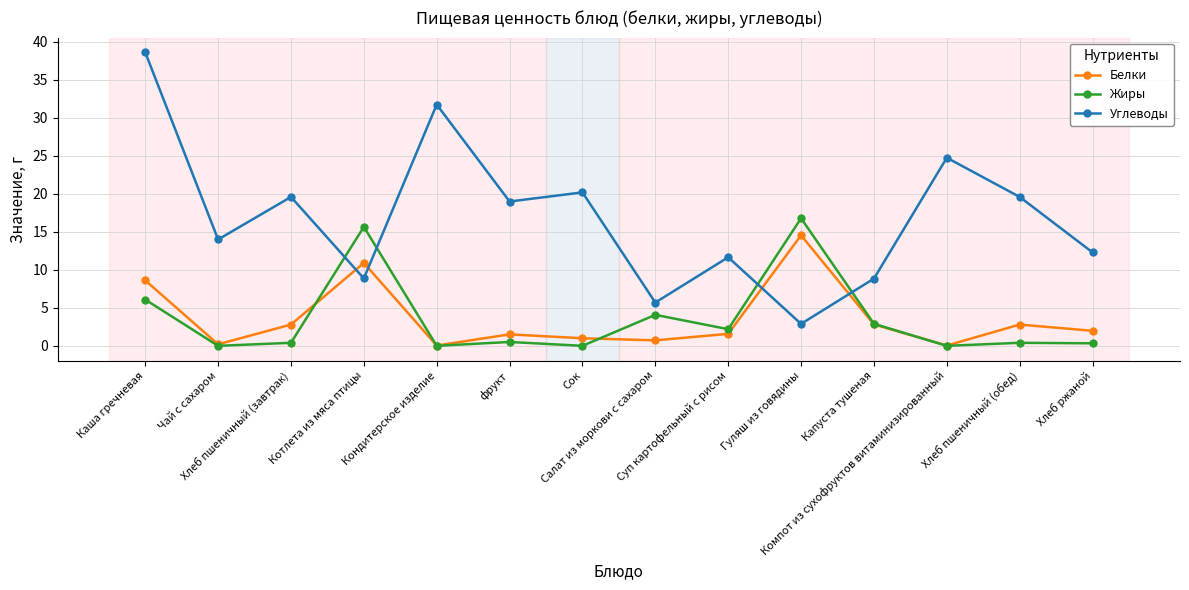

How many lines are shown in the chart?

3